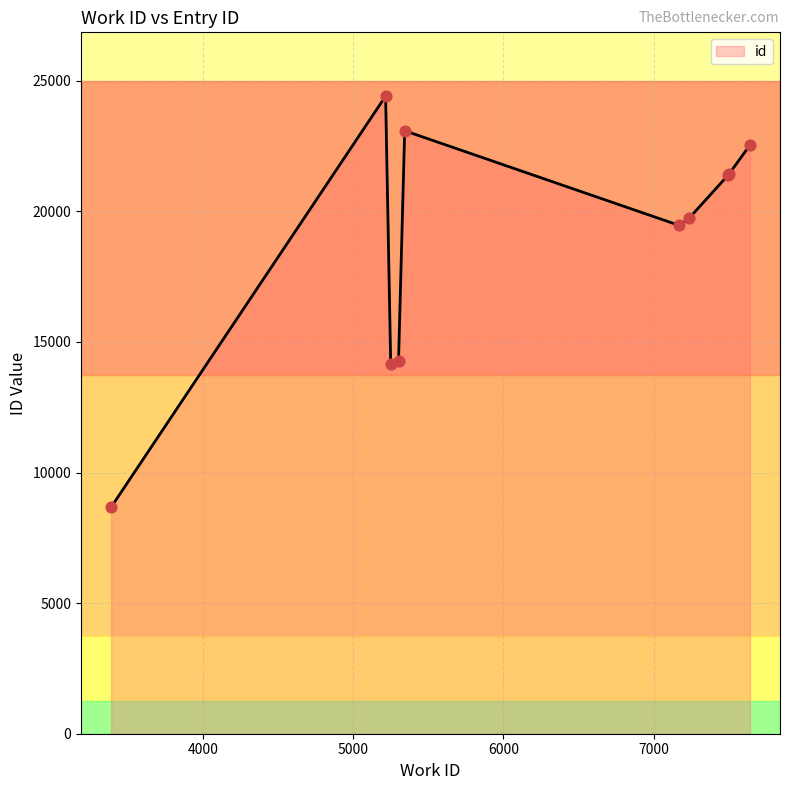

What is the difference between the maximum and minimum values?

15743